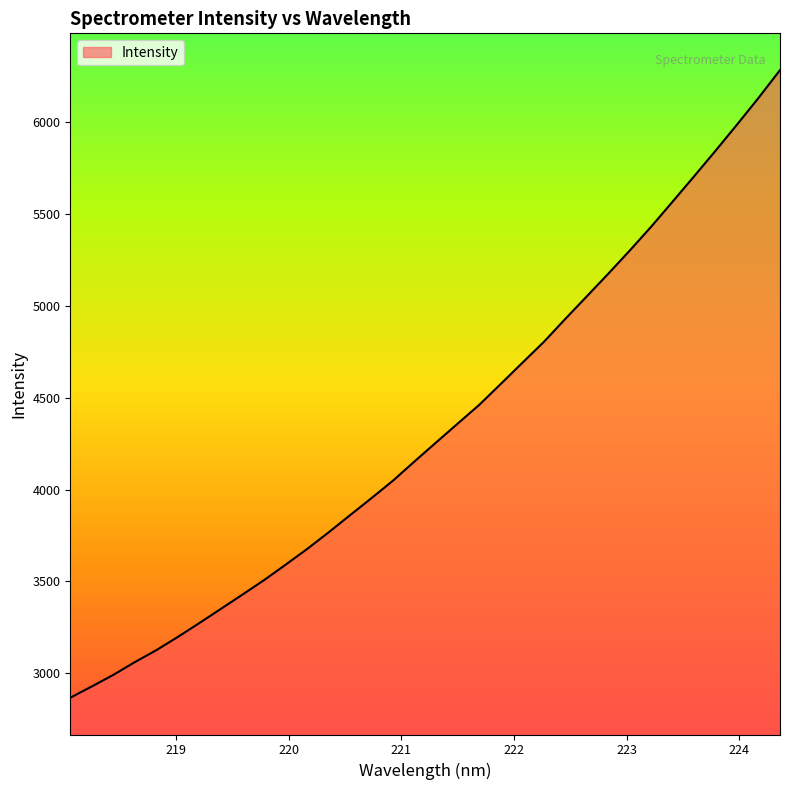

What is the maximum value shown in the chart?

6281.7